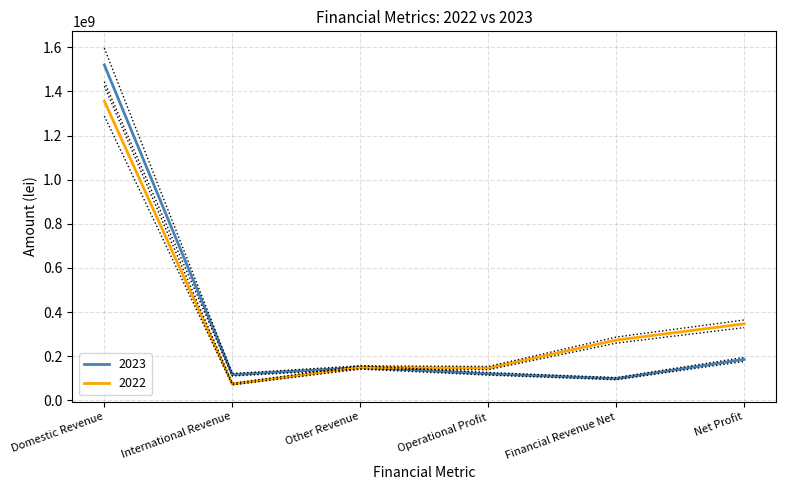

Reading left to right, extract all data points from this chart.

2023: 1519952227	116305612	149246708	120362678	98561464	185716522
2022: 1356044593	73926517	149312392	146315809	273259929	347068471